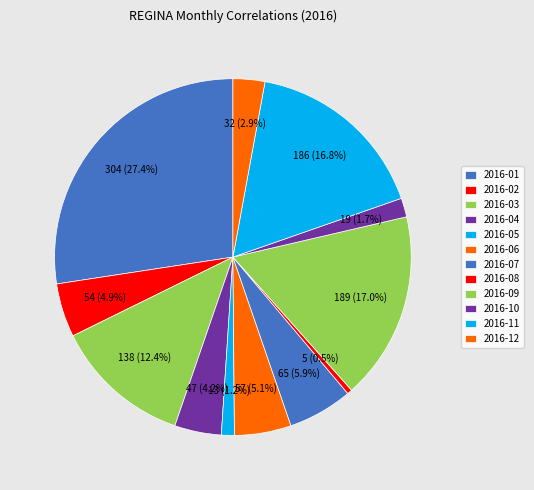

Count the number of slices in the pie.

12